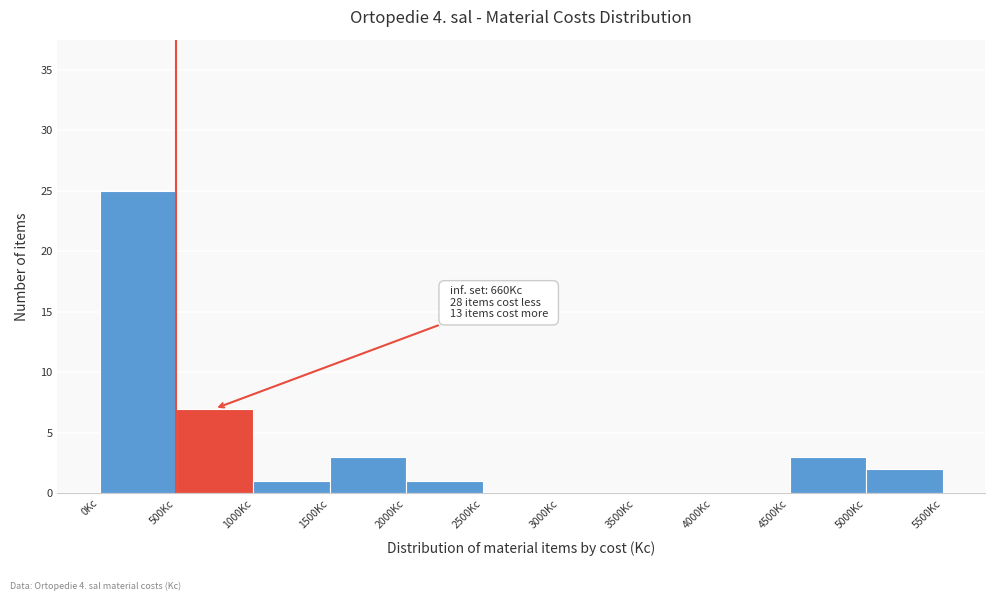

Which range on the x-axis has the tallest bar?

0 to 500